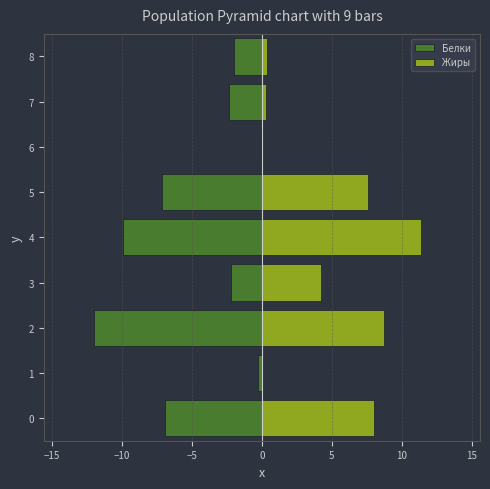

At 4, list the series in order from smallest to largest.

Белки, Жиры